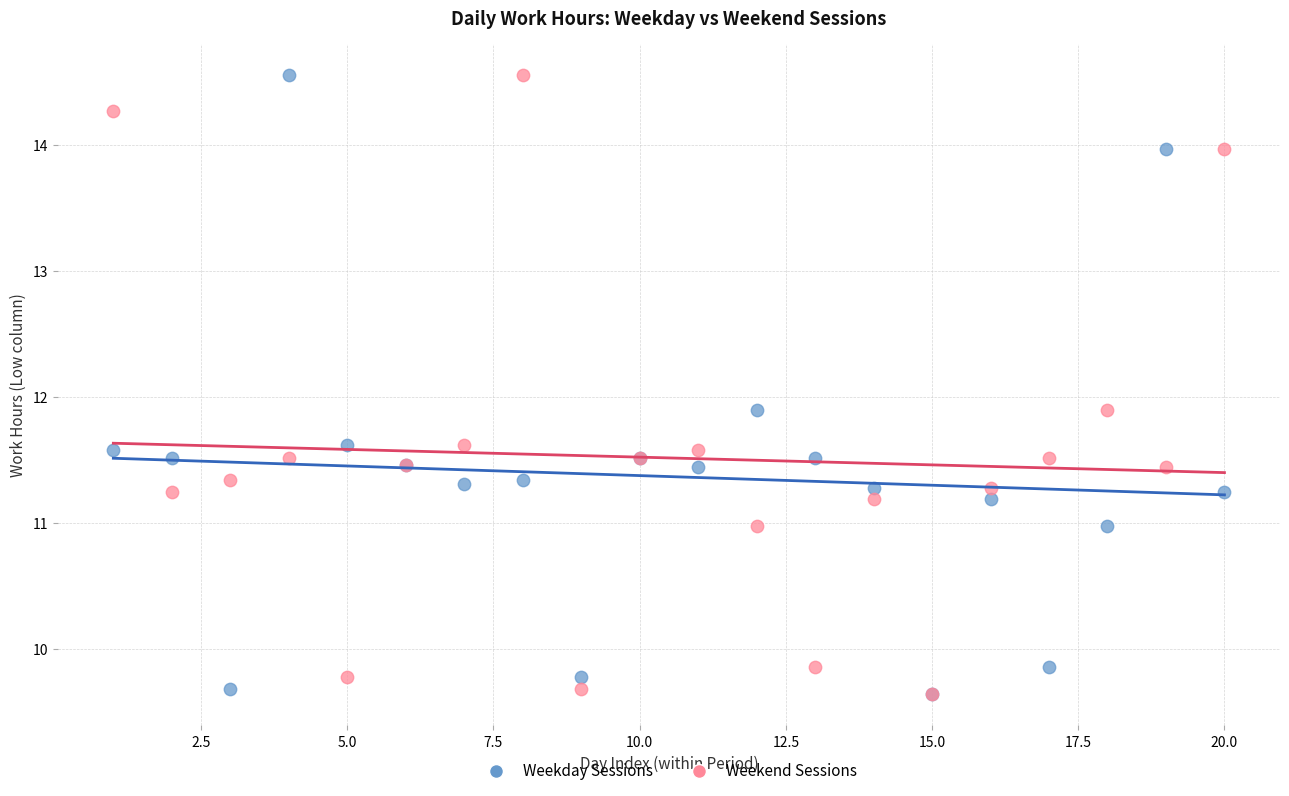

What are all the series names shown in the legend?

Weekday Sessions, Weekend Sessions